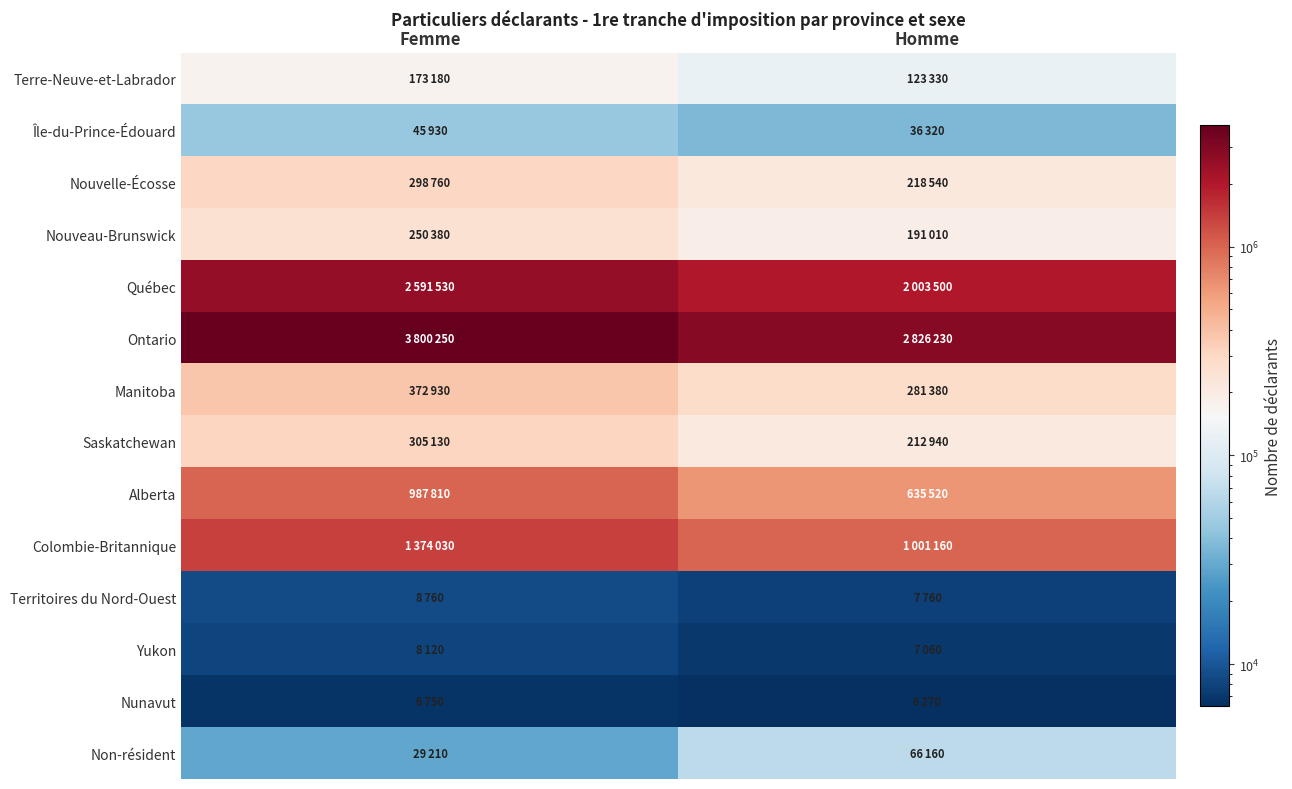

What is the greatest value displayed?

3800250